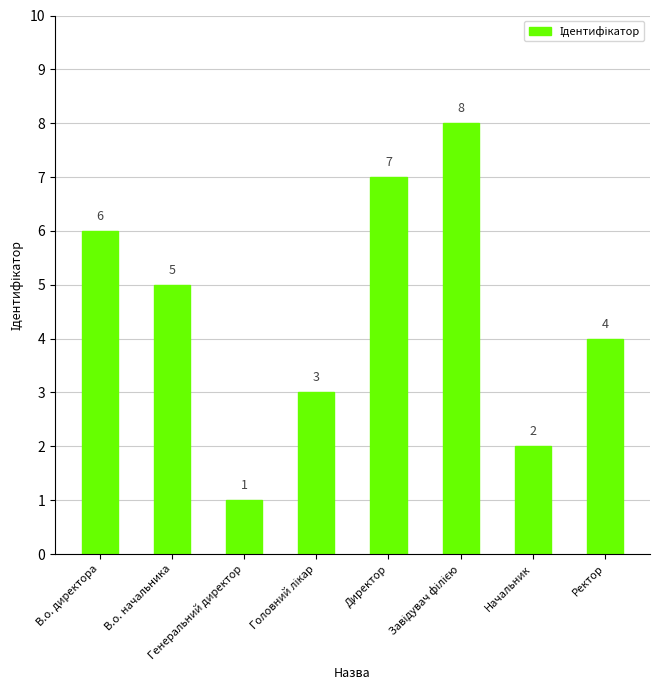

What is the difference between the maximum and second lowest values?

6